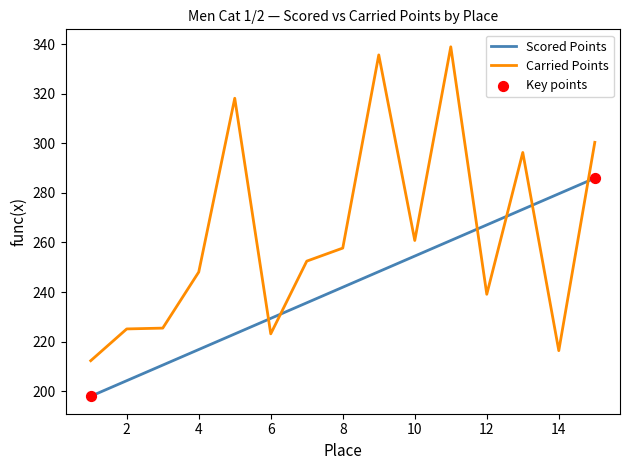

Which series has the largest total across all categories?

Carried Points